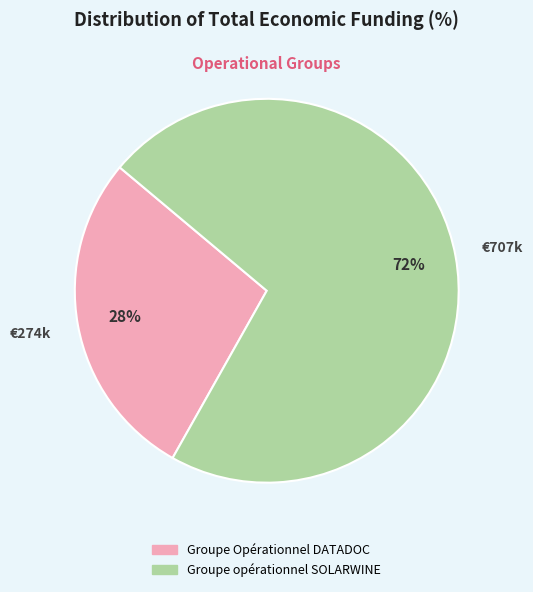

Do Groupe Opérationnel DATADOC and Groupe opérationnel SOLARWINE together represent more than half of the pie?

Yes